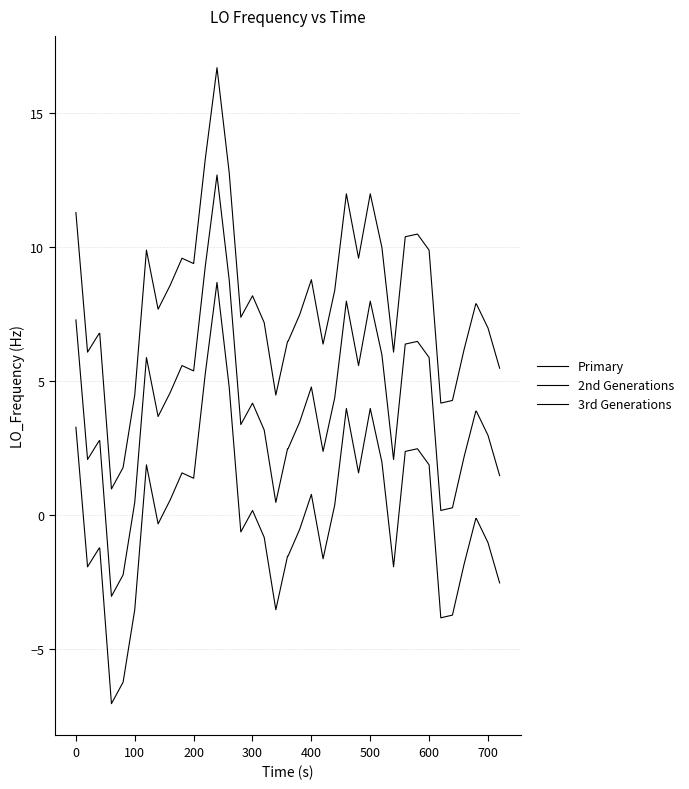

What is the smallest value displayed?

-7.0